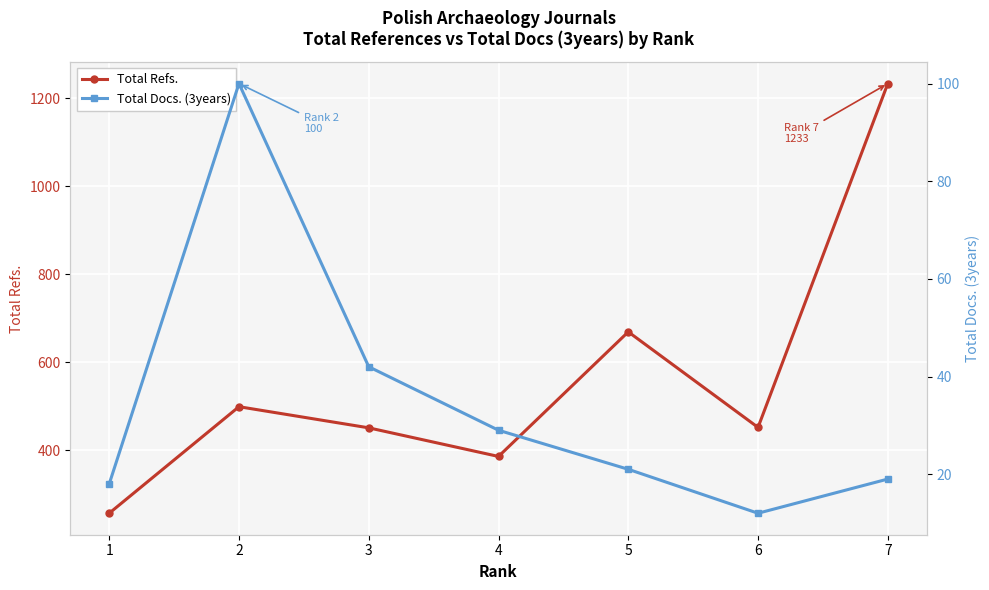

Count the number of data series in this chart.

2